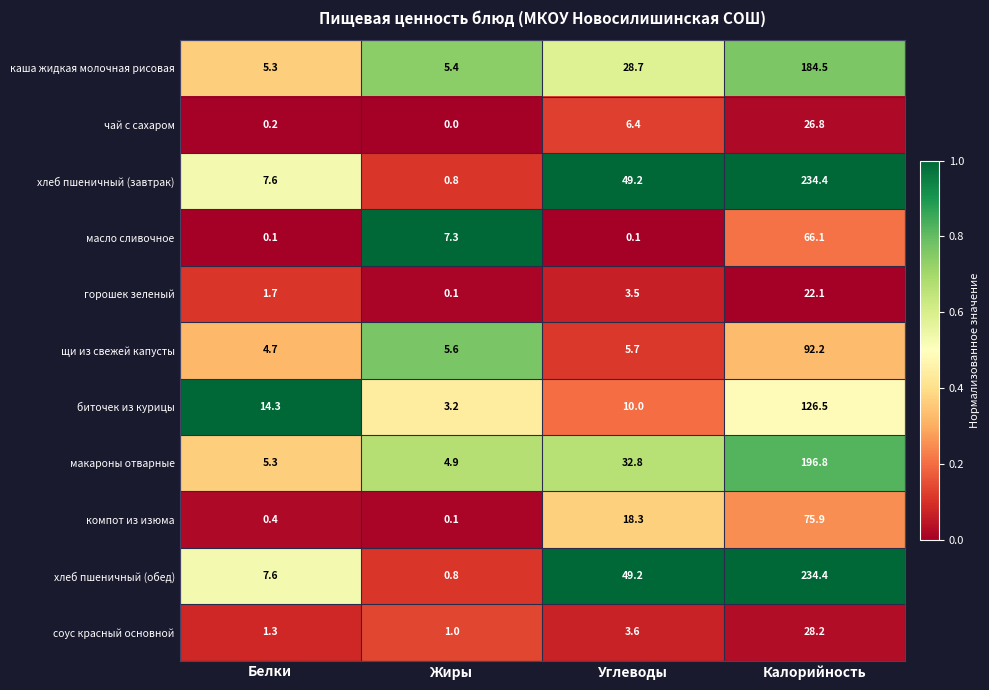

Which category has the highest value across all series?

Калорийность